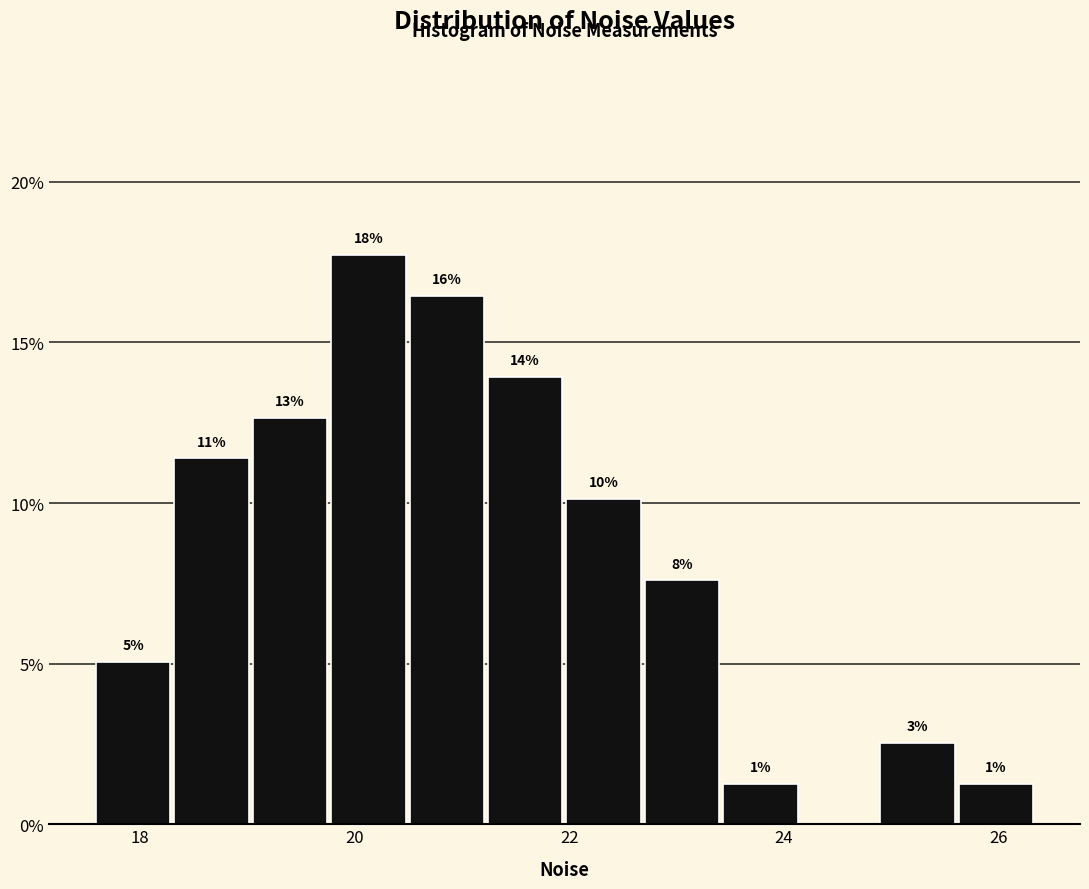

Around what value on the x-axis is the tallest bar? Give the approximate position of its centre, as read against the axis.

20.2